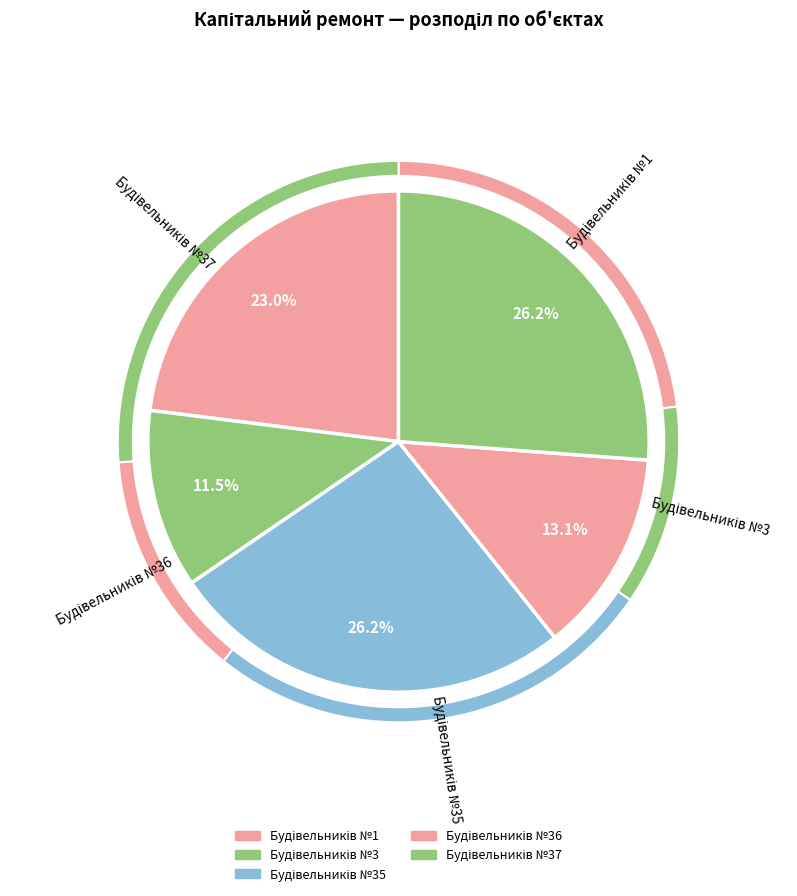

How many segments does this pie chart have?

5